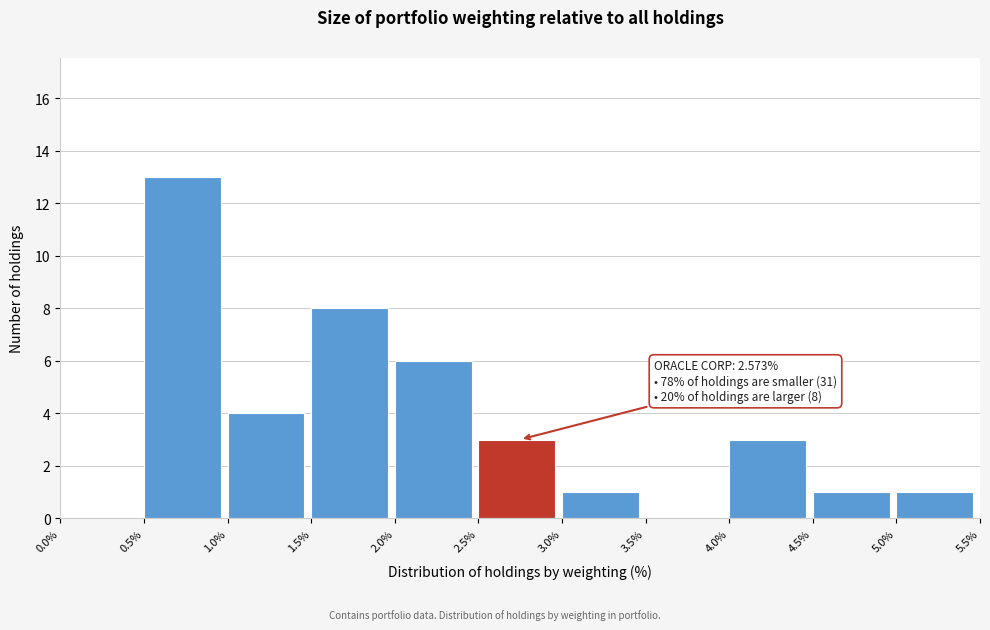

Over which range of the x-axis is the bar tallest?

0.5% to 1.0%